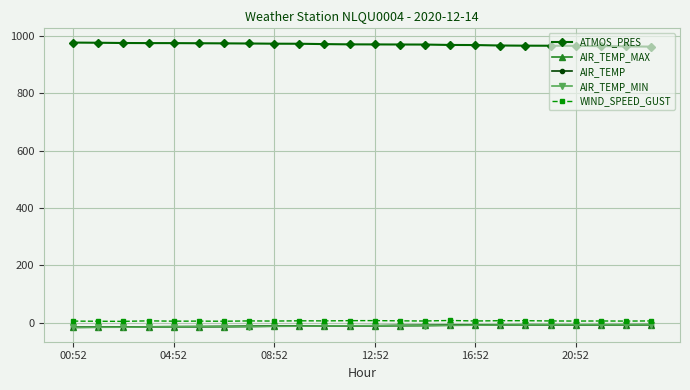

True or false: AIR_TEMP has more than 0 interior local peaks.

True